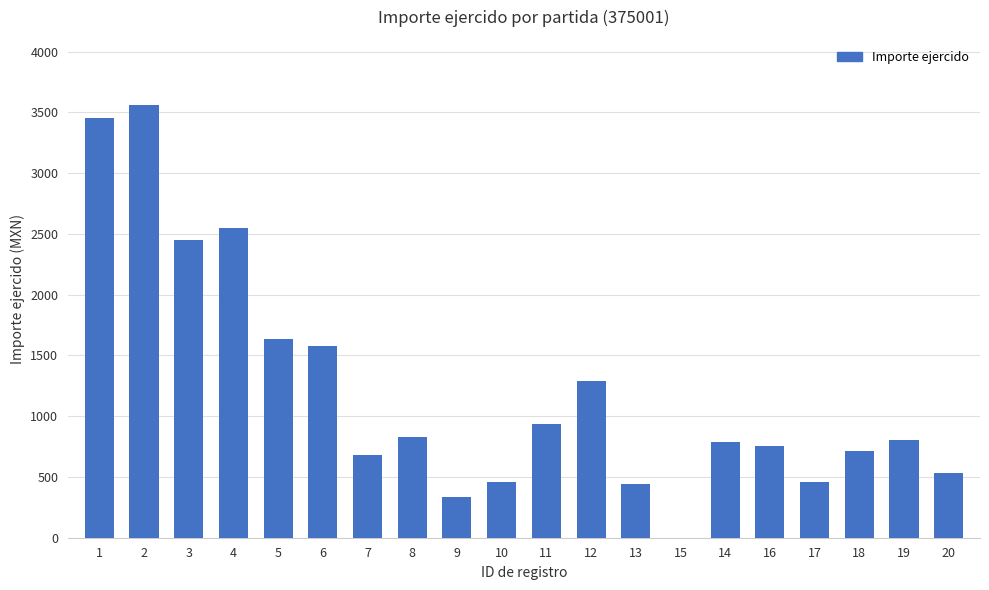

What is the maximum value shown in the chart?

3562.1